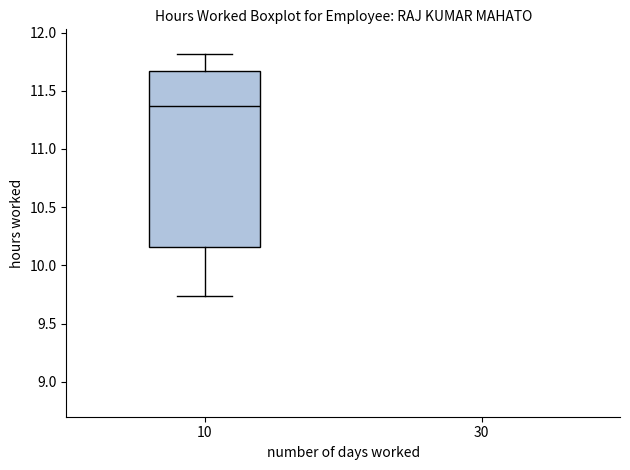

Transcribe this box plot: give where the median line is, the range the box spans, and where the two whiskers end, as read against the y-axis. The values are not printed on the chart, so give them approximately, as read against the axis.

median 11.35, box 10.15 to 11.65, whiskers 9.75 to 11.80